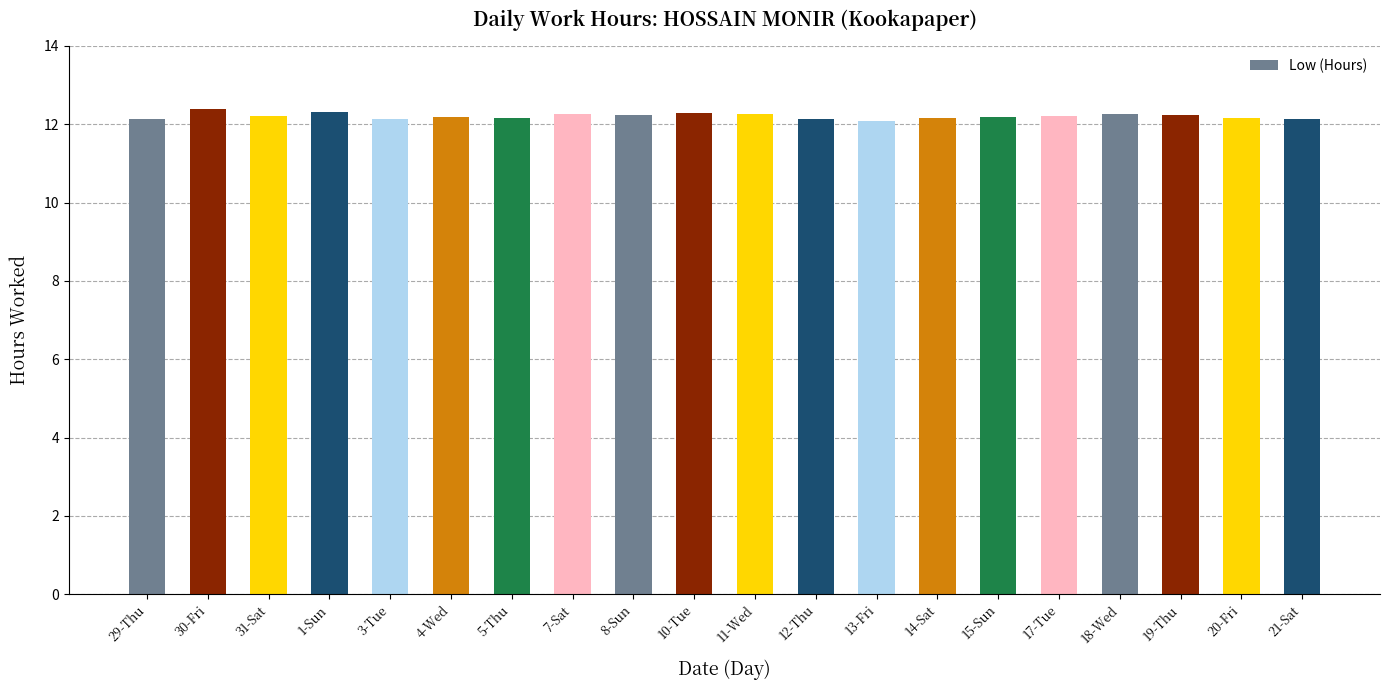

What is the label of the 6th bar from the right?

15-Sun